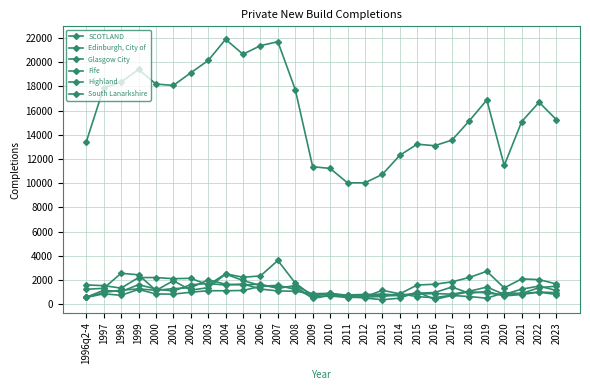

The value of Edinburgh, City of at 2013 is 1159. True or false?

True